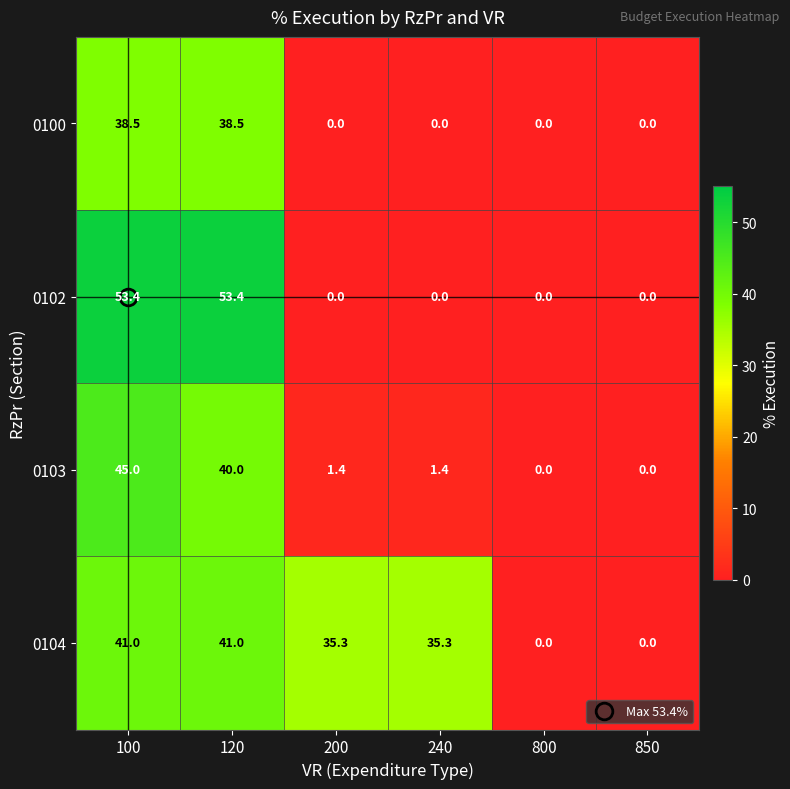

List the series in order of their peak value, lowest first.

0100, 0104, 0103, 0102